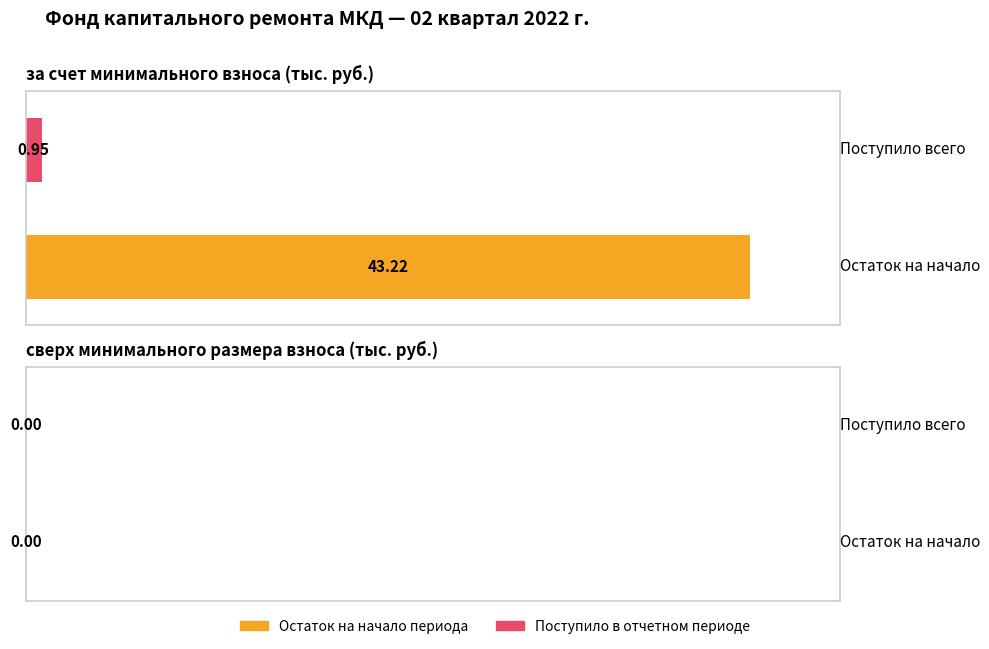

Count the number of data series in this chart.

2